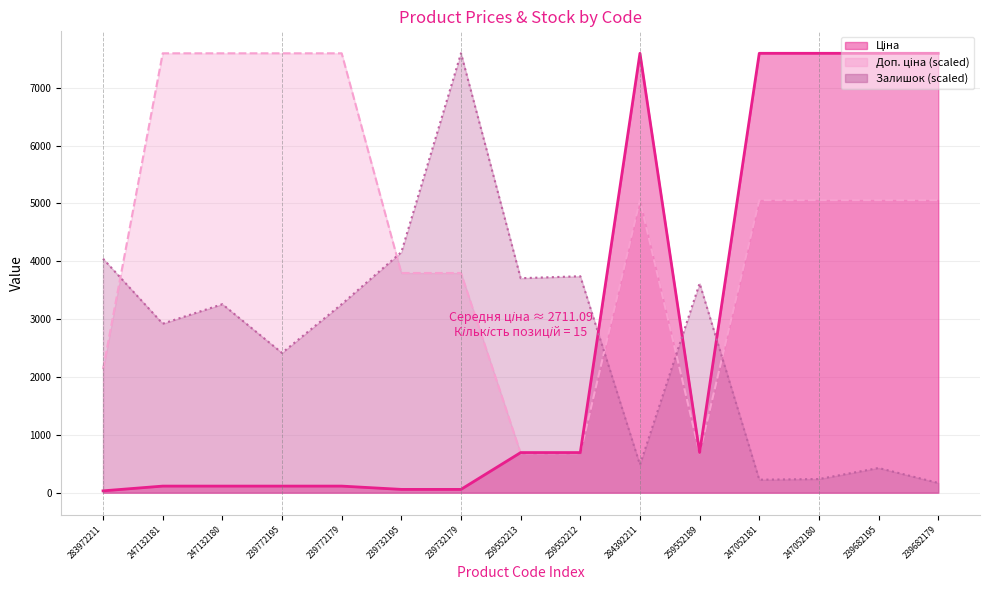

Reading left to right, extract all data points from this chart.

Ціна: 283972211=32.0	247132181=114.1	247132180=114.1	239772195=114.1	239772179=114.1	239732195=57.0	239732179=57.0	259552213=693.7	259552212=693.7	284392211=7596.5	259552189=693.7	247052181=7596.5	247052180=7596.5	239682195=7596.5	239682179=7596.5
Доп. ціна: 283972211=2133.8	247132181=7596.5	247132180=7596.5	239772195=7596.5	239772179=7596.5	239732195=3798.3	239732179=3798.3	259552213=682.2	259552212=682.2	284392211=5057.6	259552189=682.2	247052181=5057.6	247052180=5057.6	239682195=5057.6	239682179=5057.6
Залишок: 283972211=4045.5	247132181=2921.7	247132180=3258.9	239772195=2416.1	239772179=3258.9	239732195=4157.9	239732179=7596.5	259552213=3708.4	259552212=3742.1	284392211=483.2	259552189=3618.5	247052181=224.7	247052180=236.0	239682195=427.0	239682179=168.6